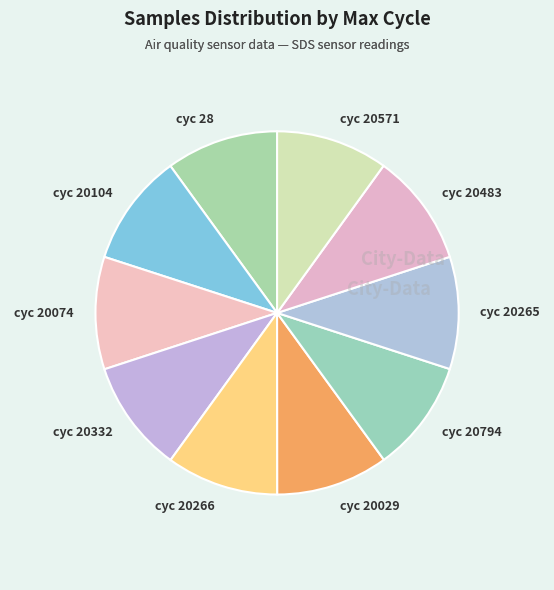

True or false: cyc 20074 accounts for 18% of the total.

False